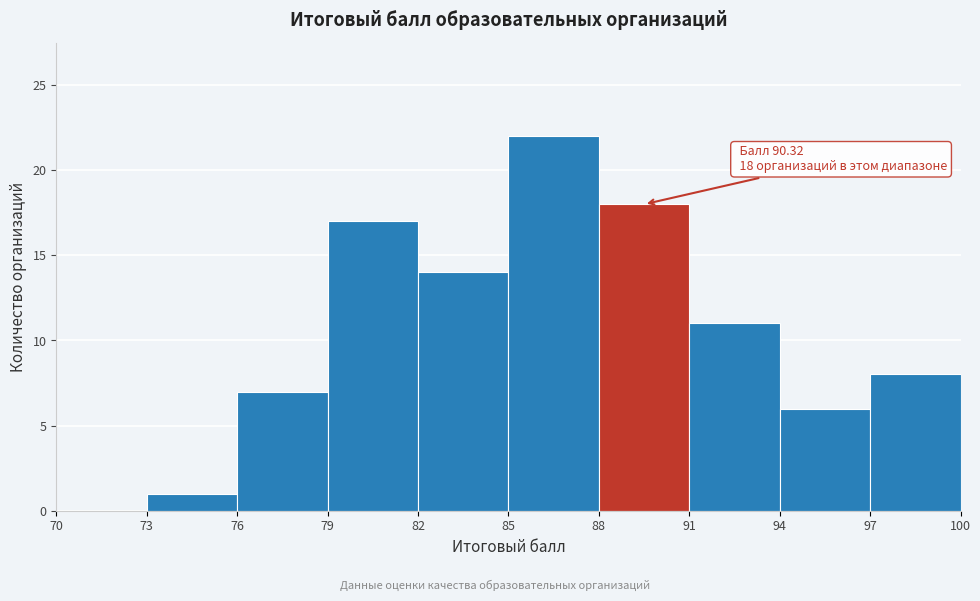

Which range on the x-axis has the tallest bar?

85 to 88